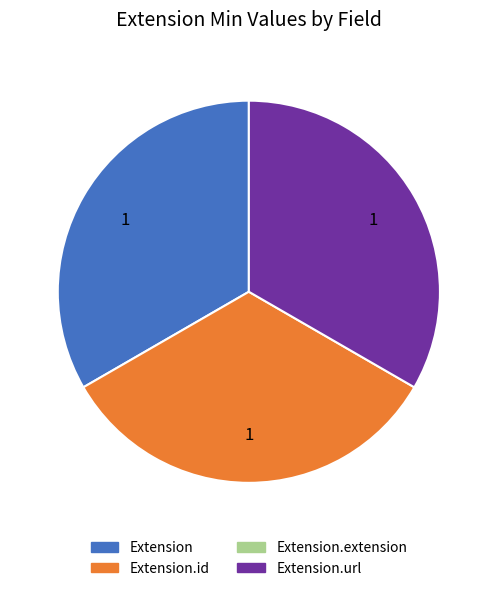

Is there any slice that represents more than half of the pie?

No